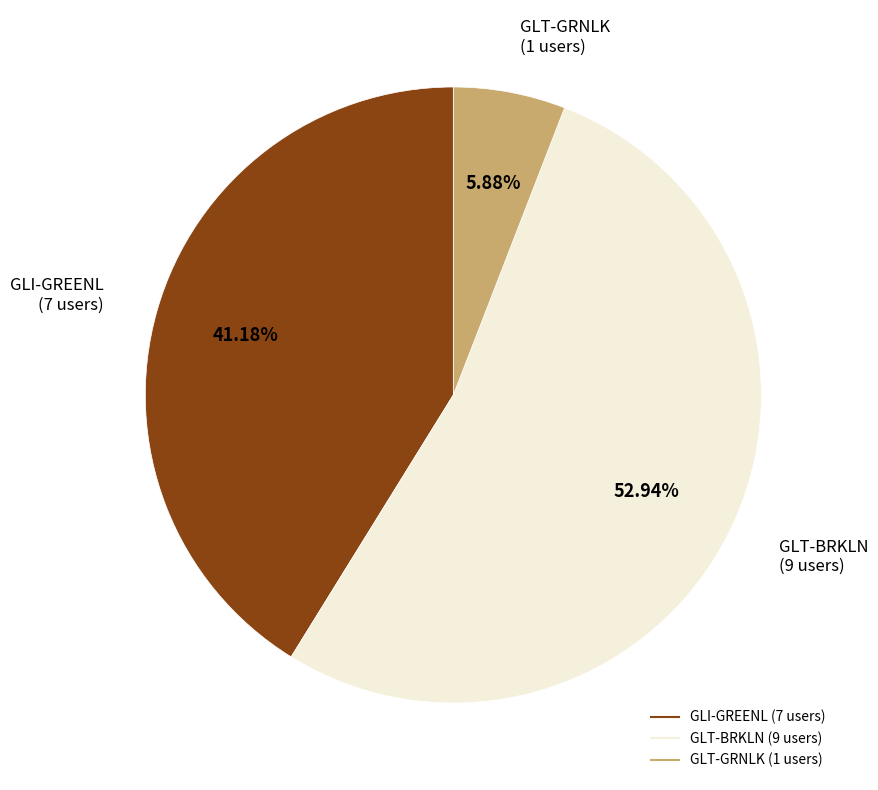

What percentage is the GLI-GREENL slice, to the nearest percent?

41%